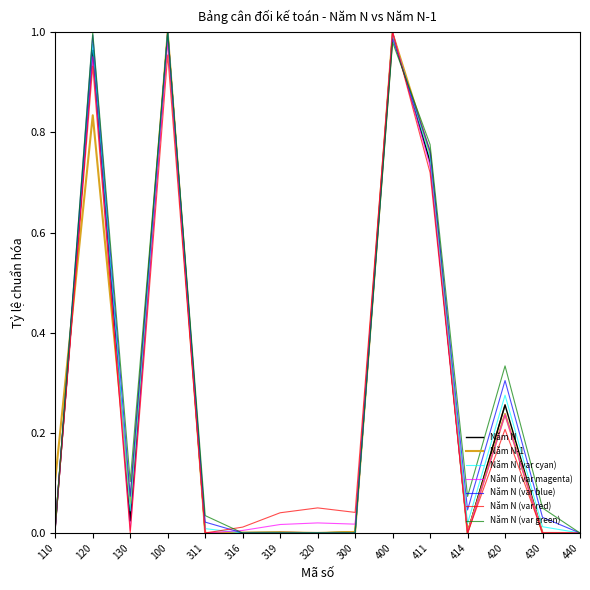

Reading left to right, extract all data points from this chart.

Năm N: 110=0.0	120=1.0	130=0.0	100=1.0	311=0.0	316=0.0	319=0.0	320=0.0	300=0.0	400=1.0	411=0.7	414=0.0	420=0.3	430=0.0	440=0.0
Năm N-1: 110=0.1	120=0.8	130=0.1	100=1.0	311=0.0	316=0.0	319=0.0	320=0.0	300=0.0	400=1.0	411=0.8	414=0.0	420=0.2	430=0.0	440=0.0